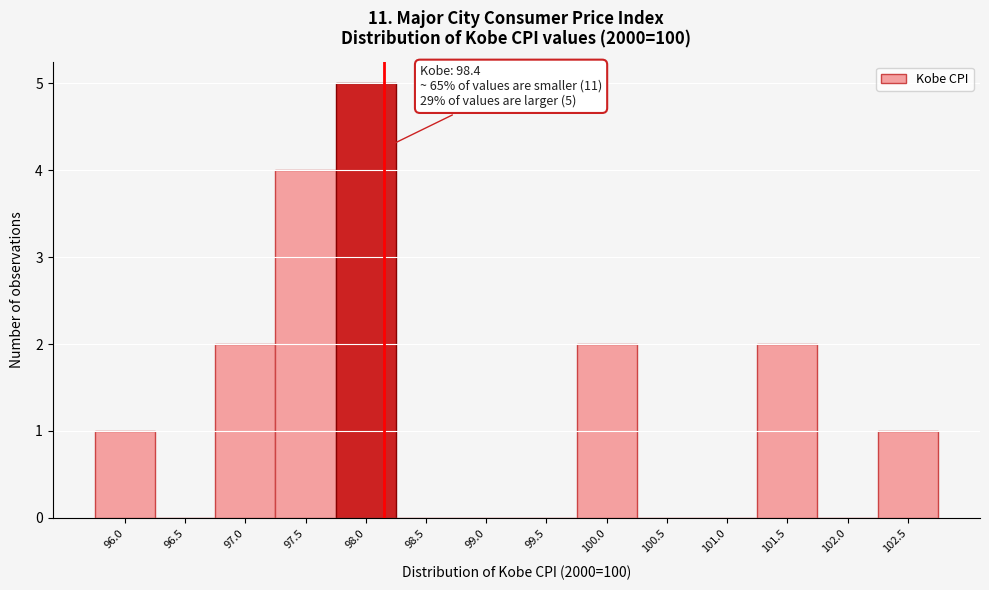

Reading left to right, list all the values displayed in this chart.

96.0=1	96.5=0	97.0=2	97.5=4	98.0=5	98.5=0	99.0=0	99.5=0	100.0=2	100.5=0	101.0=0	101.5=2	102.0=0	102.5=1